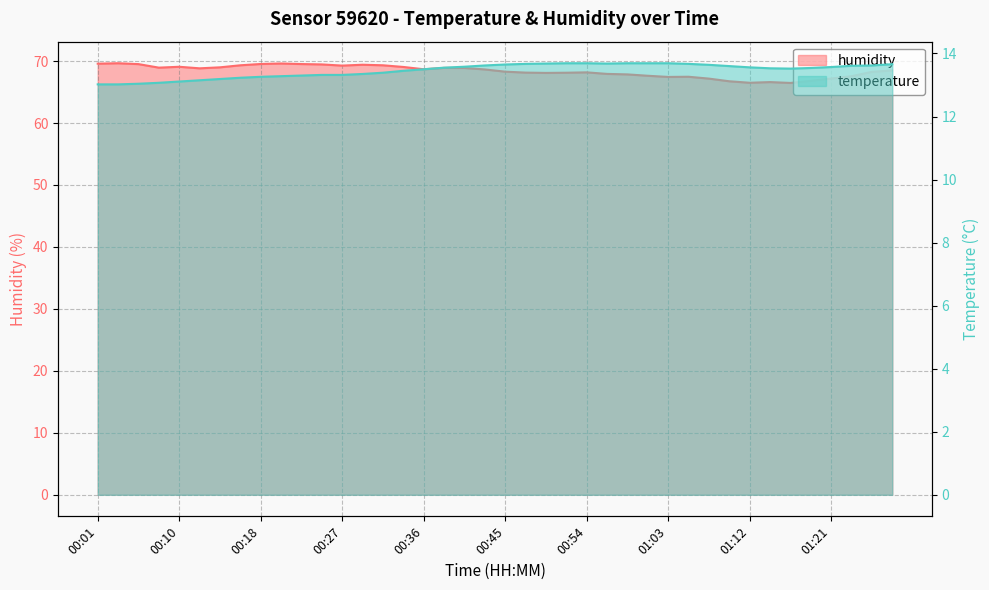

At which label does humidity first exceed 68?

00:01